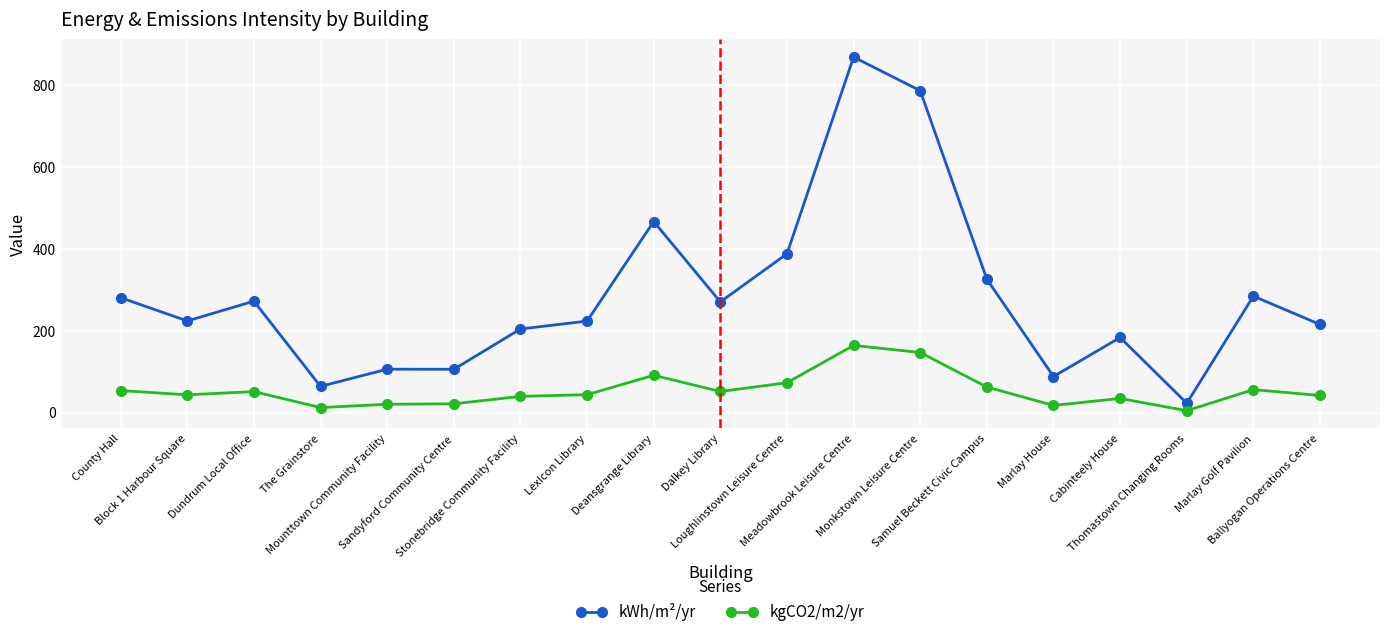

What is the difference between the maximum and minimum values in the kgCO2/m2/yr series?

159.3